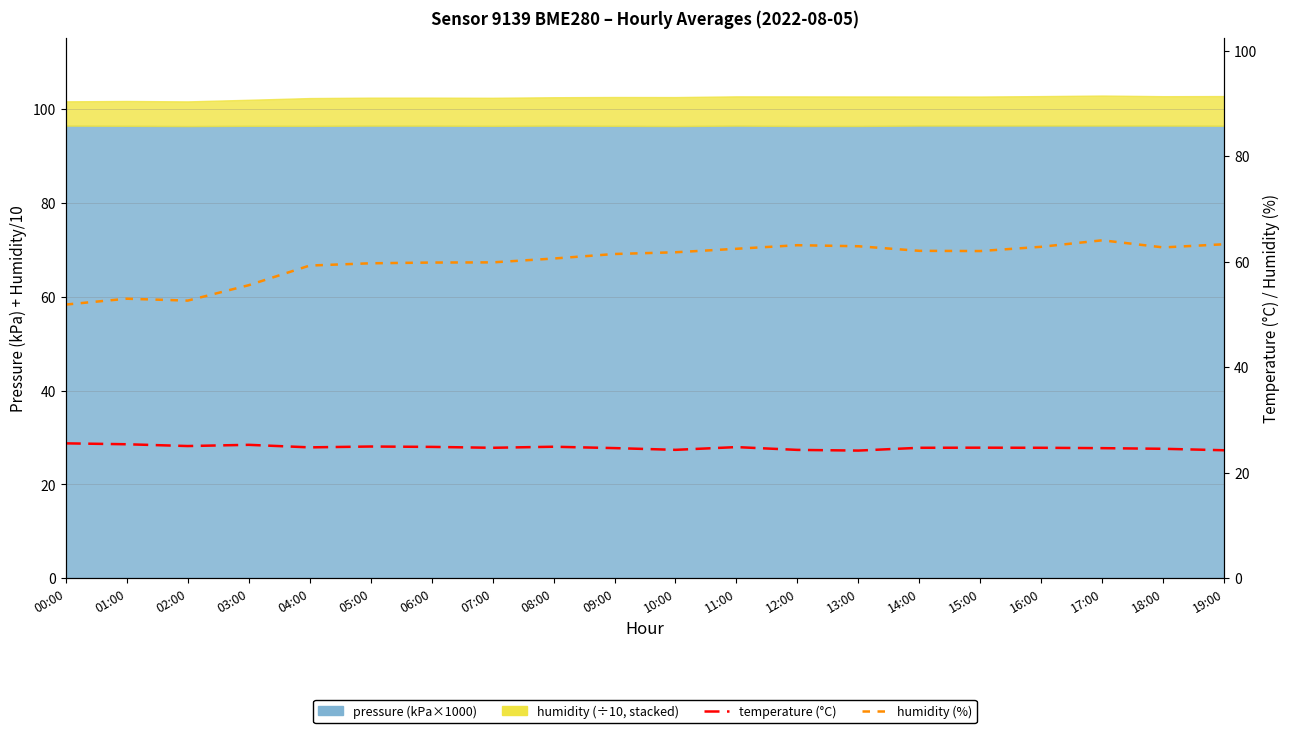

How many interior local valleys does the humidity (%) series have?

3